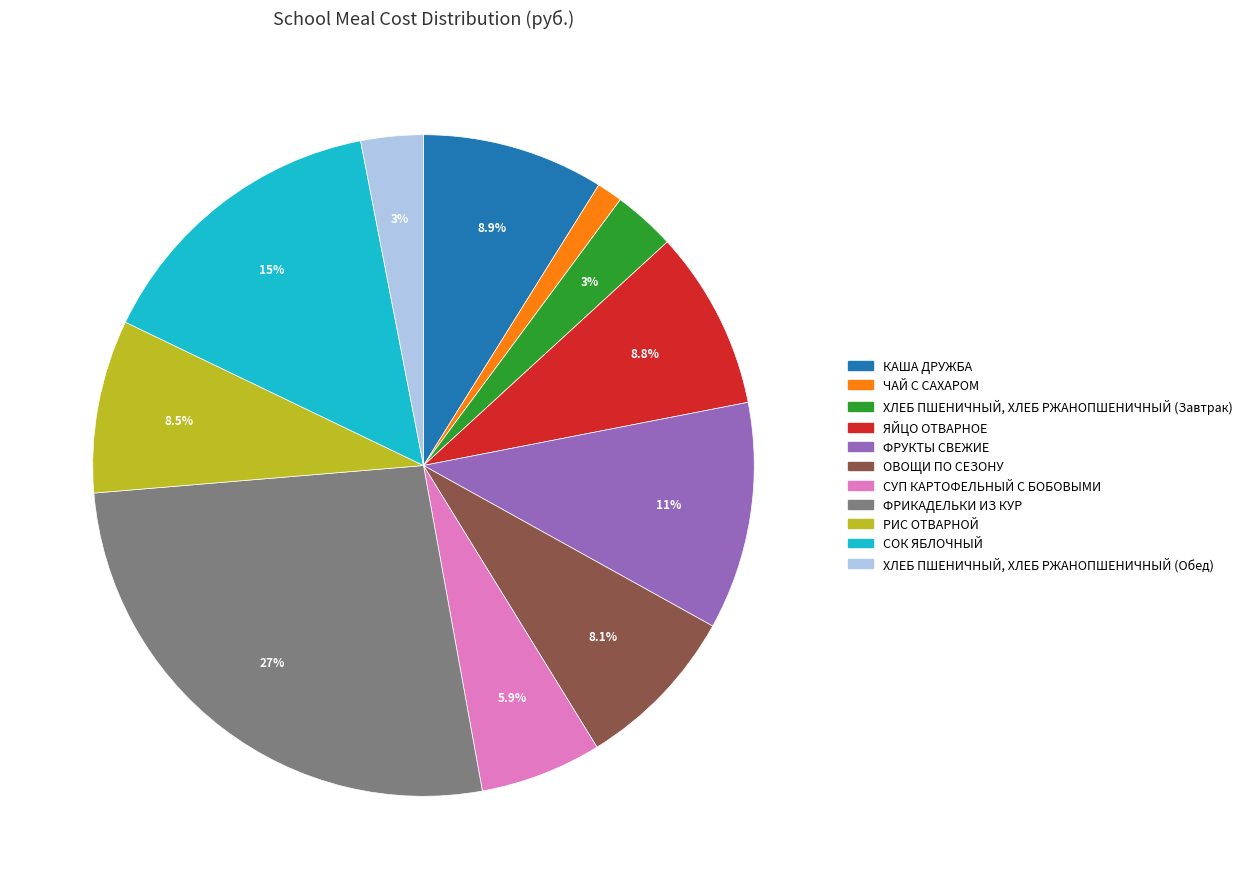

Which has a higher value, КАША ДРУЖБА or ОВОЩИ ПО СЕЗОНУ?

КАША ДРУЖБА